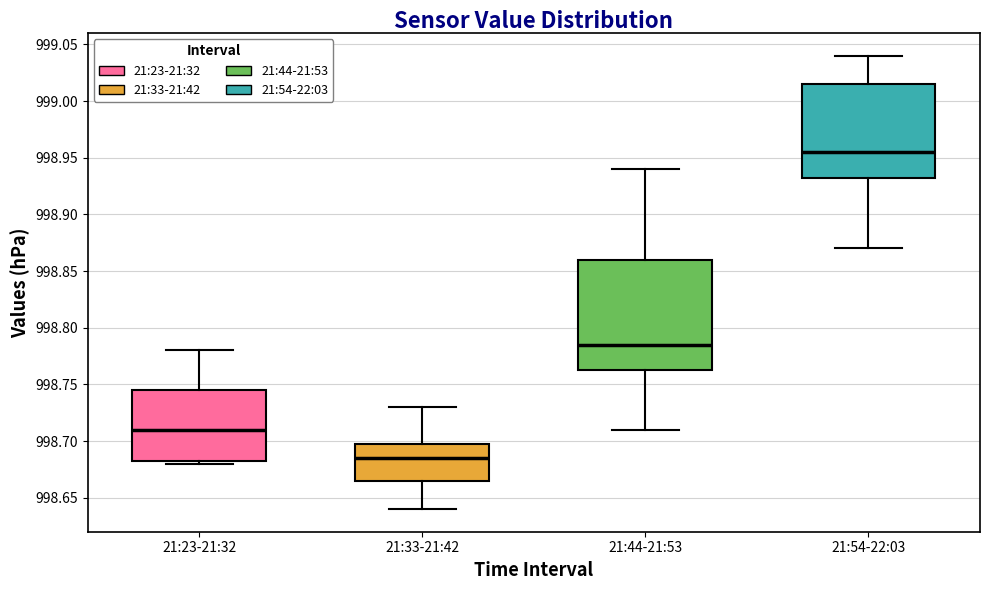

Reading left to right, transcribe this box plot: for each box, give where its median line is, the range the box spans, and where its two whiskers end, as read against the y-axis. The values are not printed on the chart, so give them approximately, as read against the axis.

21:23-21:32: median 998.710, box 998.685 to 998.745, whiskers 998.680 to 998.780
21:33-21:42: median 998.685, box 998.665 to 998.700, whiskers 998.640 to 998.730
21:44-21:53: median 998.785, box 998.765 to 998.860, whiskers 998.710 to 998.940
21:54-22:03: median 998.955, box 998.935 to 999.015, whiskers 998.870 to 999.040